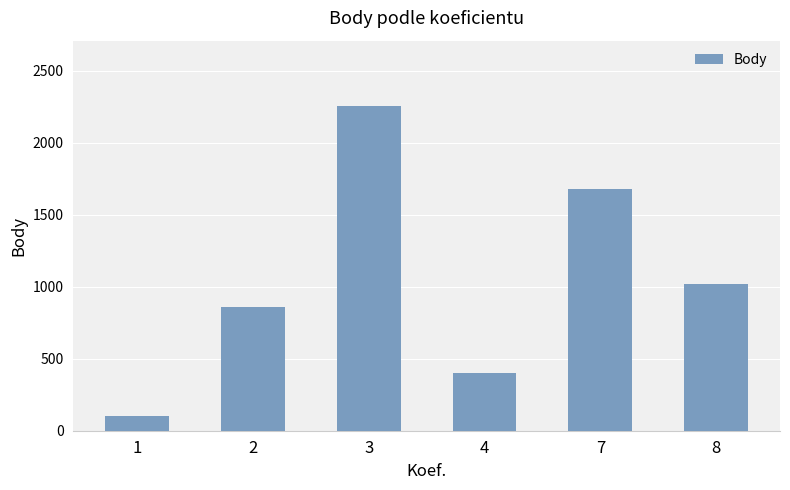

Which category has the lowest value across all series?

1